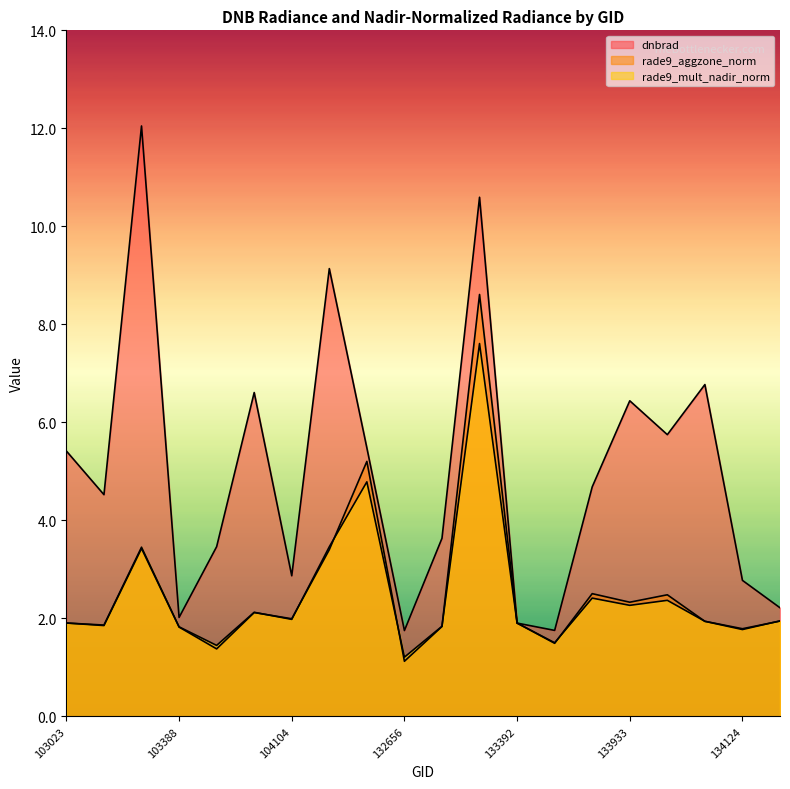

What is the difference between the maximum and second lowest values in the dnbrad series?

10.3